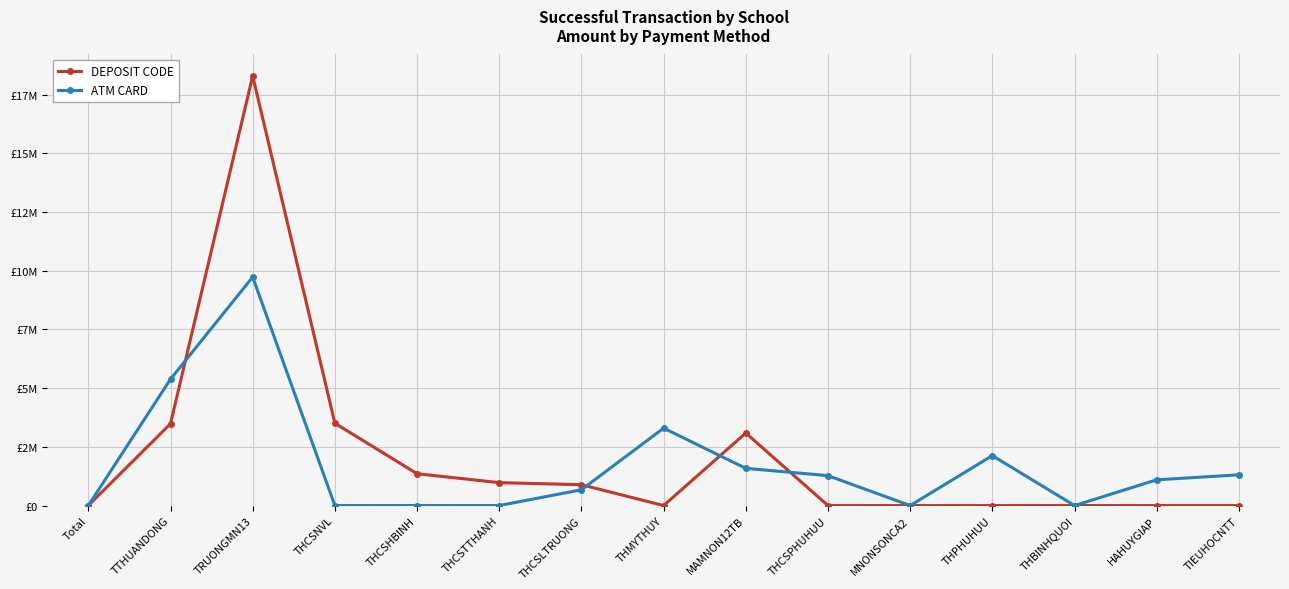

True or false: DEPOSIT CODE and ATM CARD intersect in this chart.

True